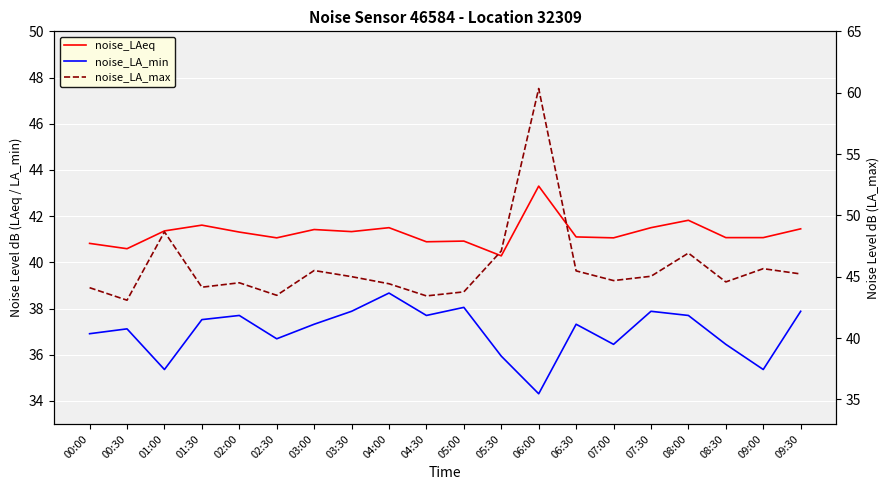

How many interior local peaks does the noise_LA_max series have?

6